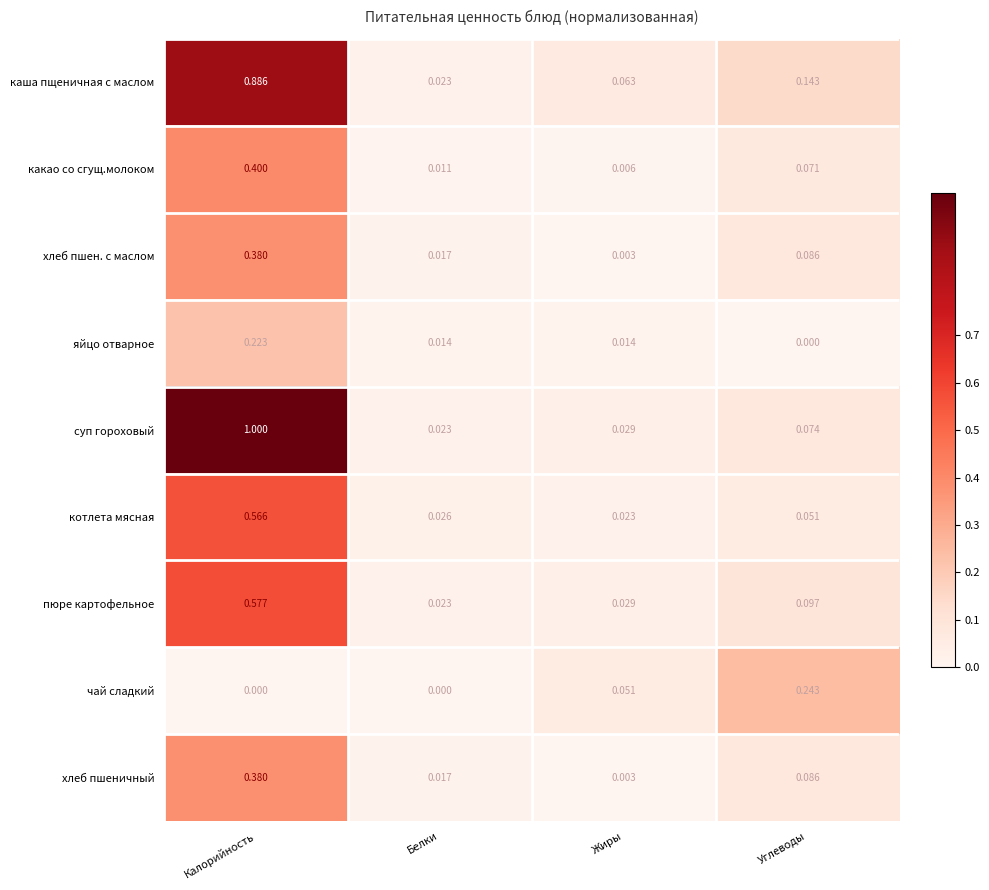

Which category has the highest value across all series?

Калорийность